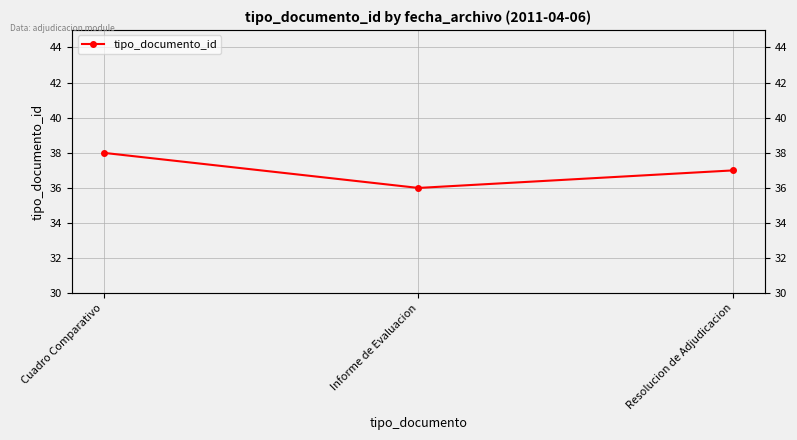

Rank the categories by value from highest to lowest.

Cuadro Comparativo, Resolucion de Adjudicacion, Informe de Evaluacion